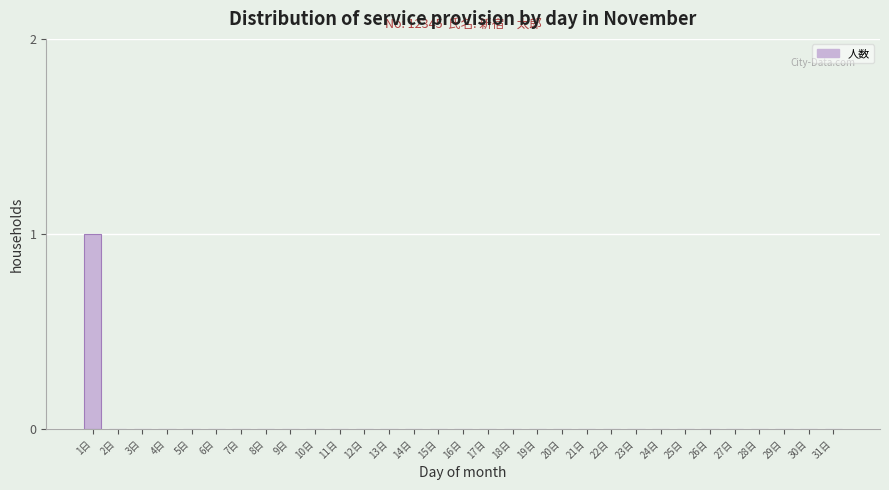

Which has a higher value, 1日 or 14日?

1日